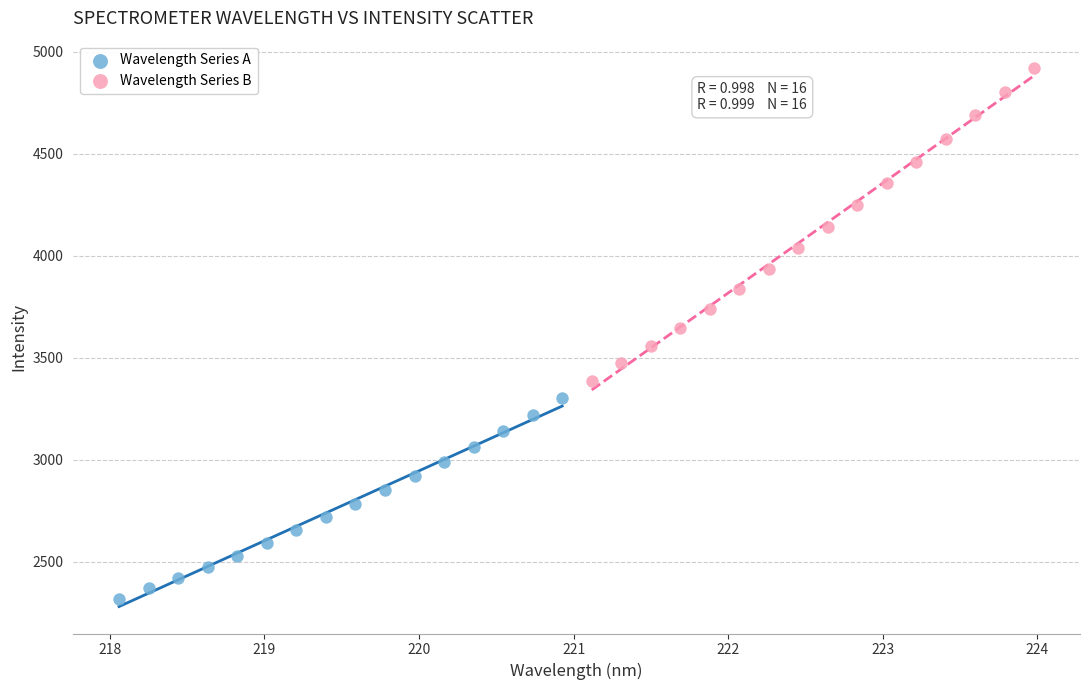

Which series reaches the maximum Y coordinate?

Wavelength Series B